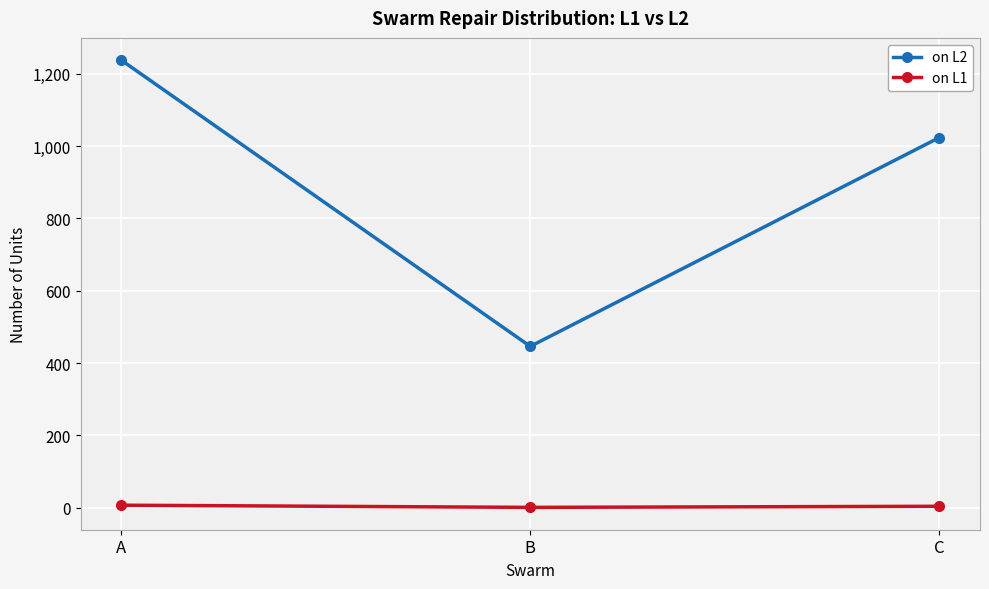

Rank the series by their average value, from highest to lowest.

on L2, on L1